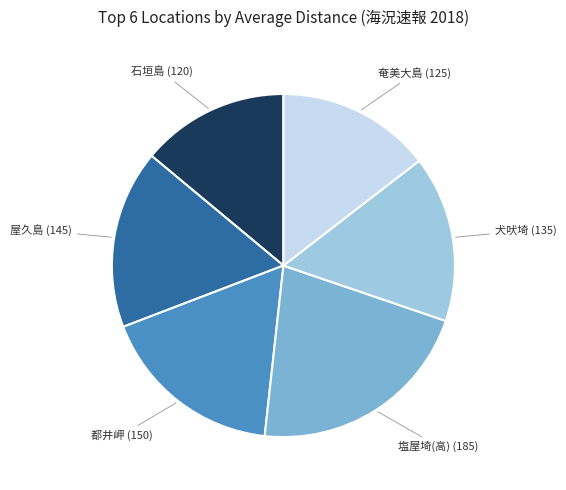

Is there a majority slice in this chart?

No